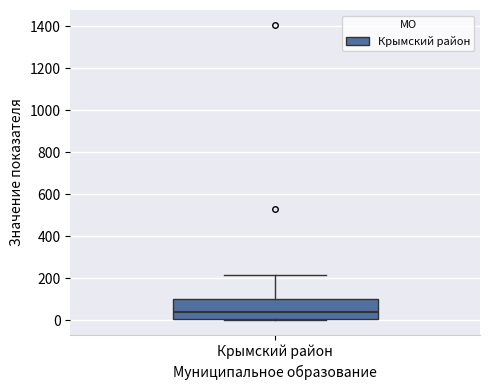

Read this box plot against the y-axis: the position of the median line, the range covered by the box, and the ends of both whiskers. The values are not printed on the chart, so give them approximately, as read against the axis.

median 40, box 0 to 100, whiskers 0 (just below the box's lower edge) to 220